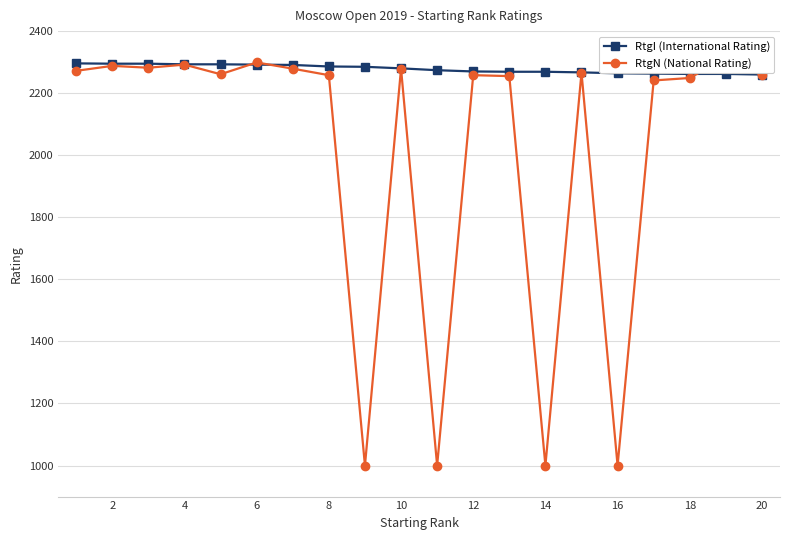

How many categories are shown in the chart?

20